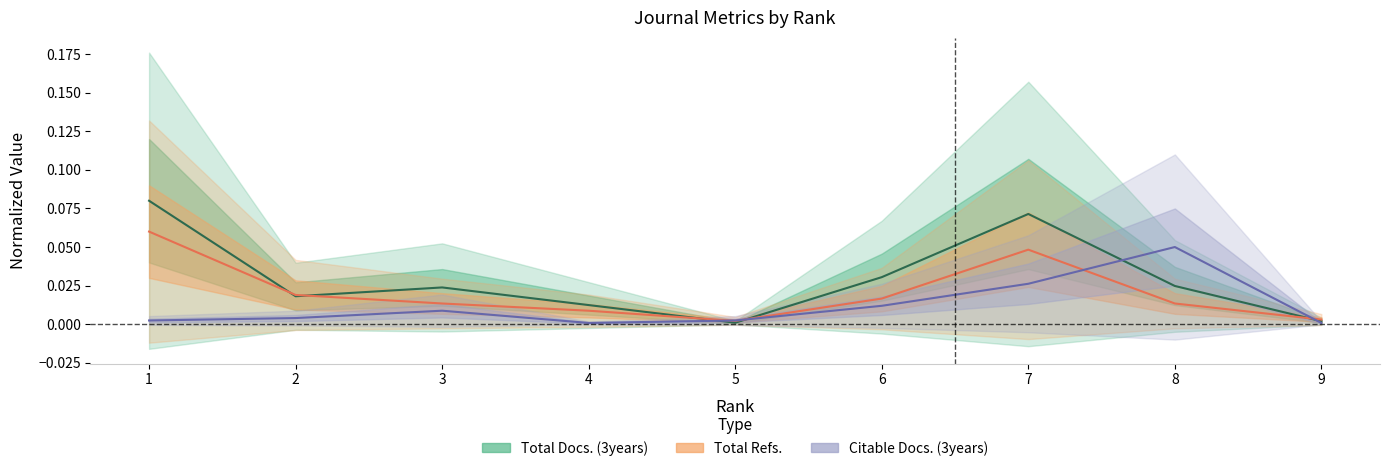

True or false: Total Docs. (3years) has a value of 0.0 at 6.

False